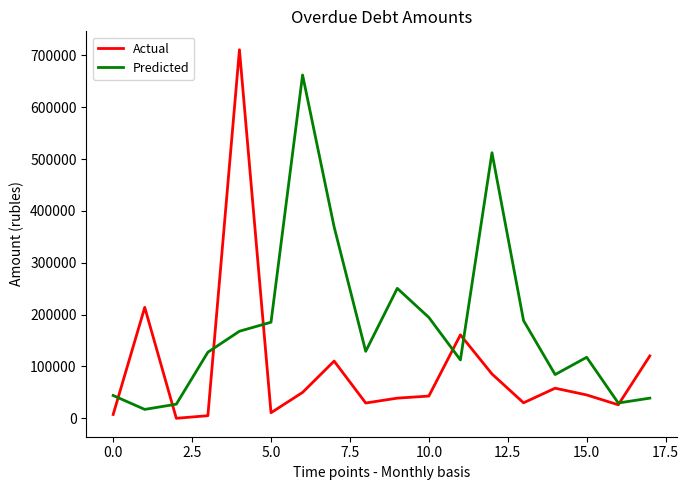

Which series has the largest total across all categories?

Predicted